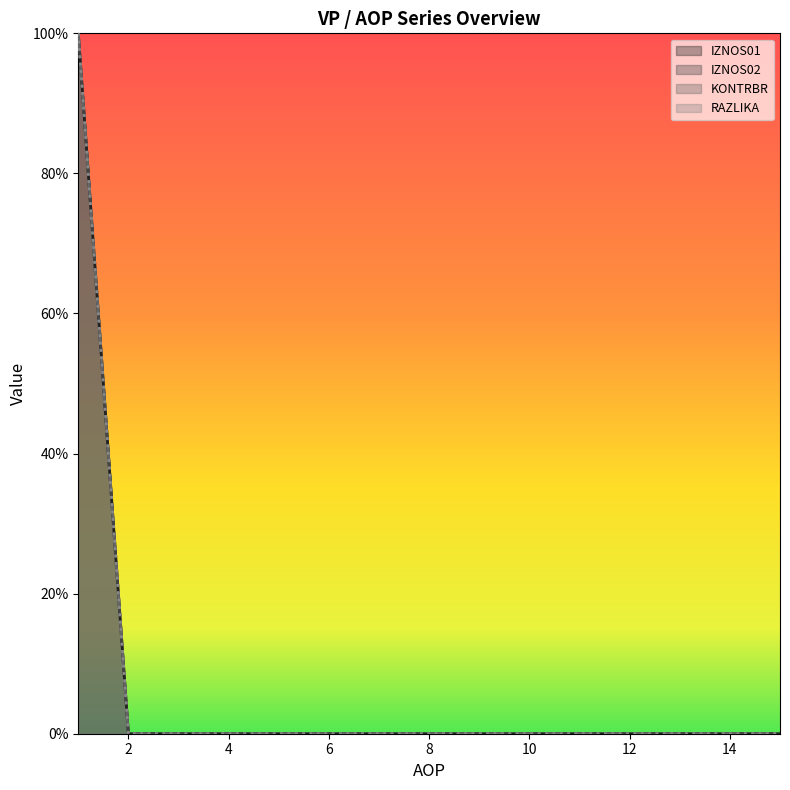

How many distinct data groups are displayed?

4